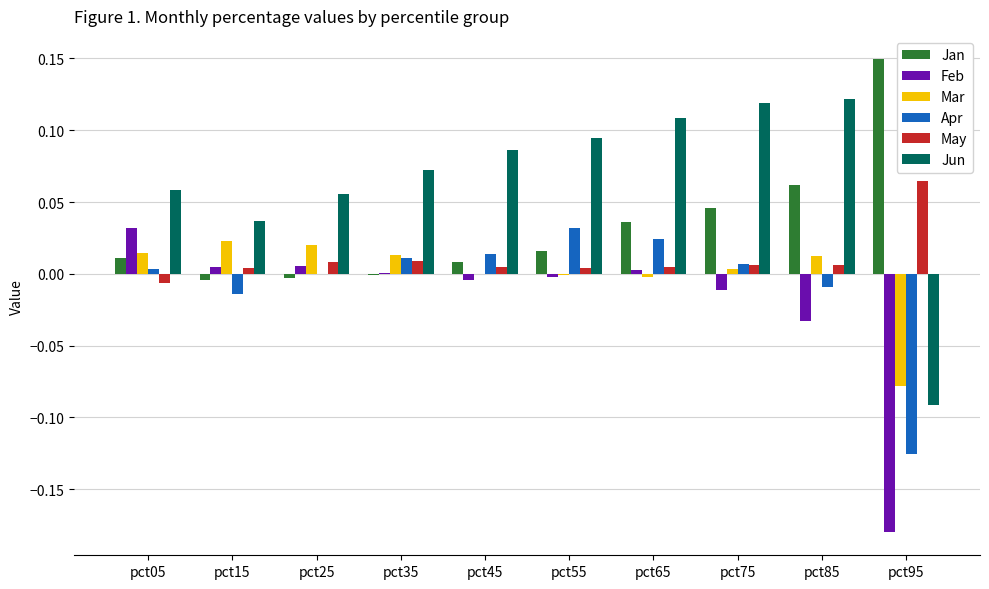

True or false: Mar has a value of 0.0 at pct05.

True